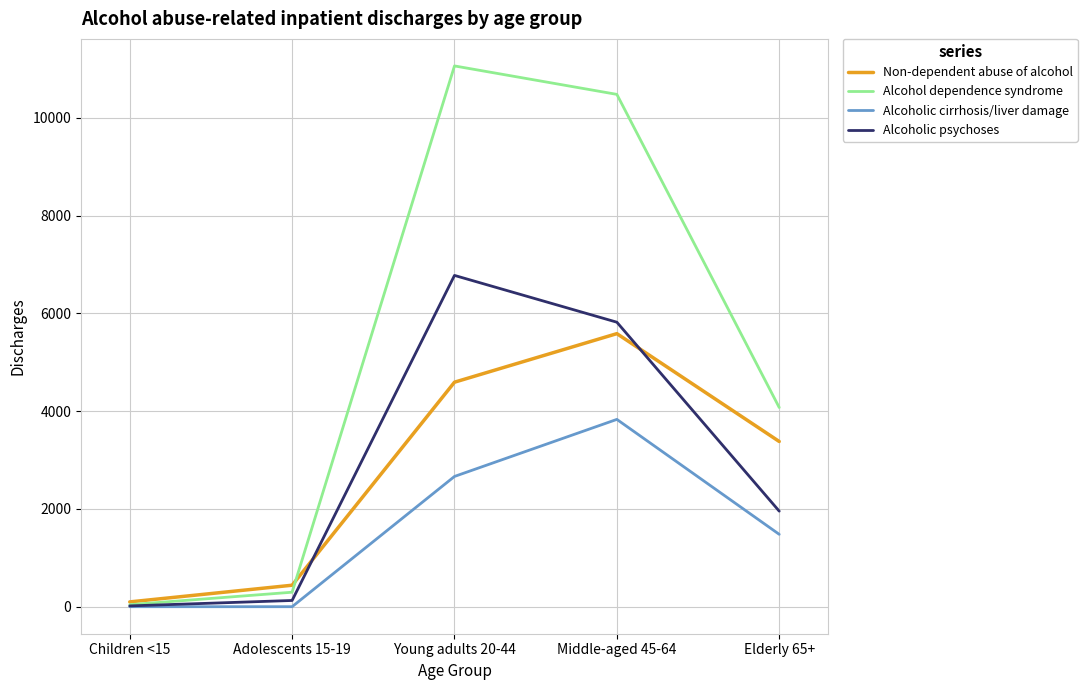

The value of Alcohol dependence syndrome at Adolescents 15-19 is 296. True or false?

True